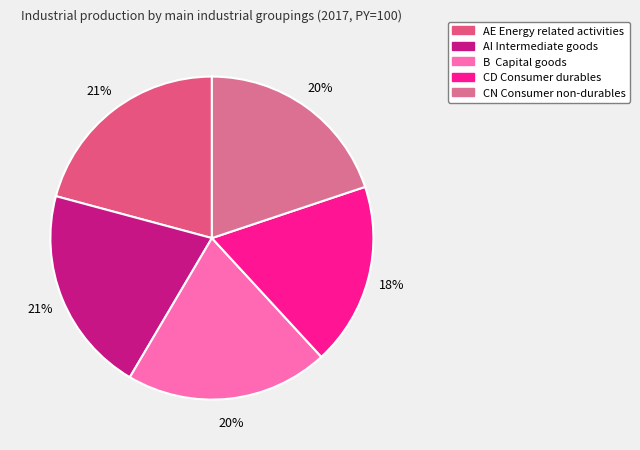

Which category has the smallest portion of the pie?

CD Consumer durables